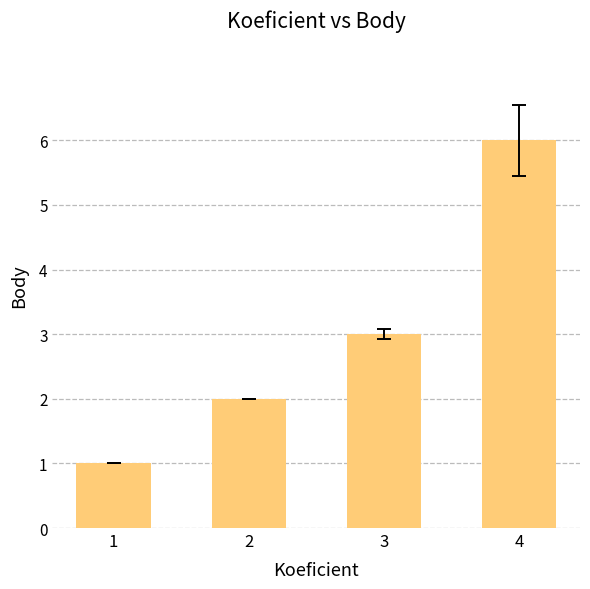

How many values are below 3?

2